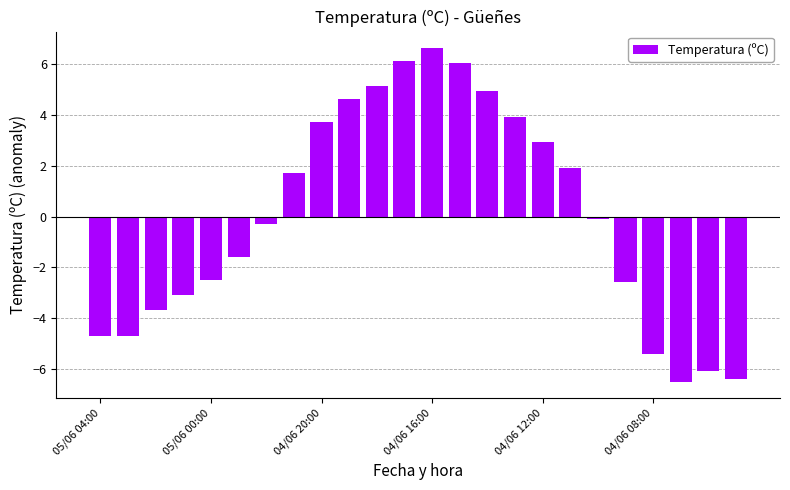

Reading right to left, list all the values displayed in this chart.

-6.4	-6.1	-6.5	-5.4	-2.6	-0.1	1.9	2.9	3.9	4.9	6.0	6.6	6.1	5.1	4.6	3.7	1.7	-0.3	-1.6	-2.5	-3.1	-3.7	-4.7	-4.7